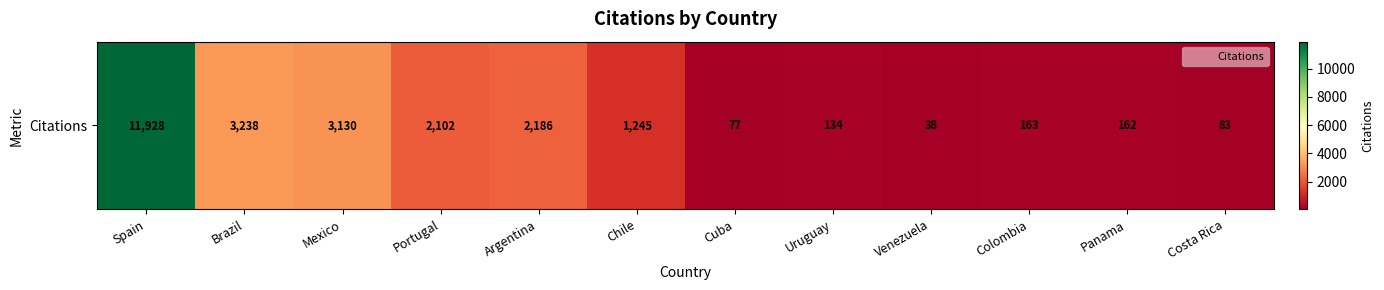

Is it true that the value at Costa Rica is 83?

True